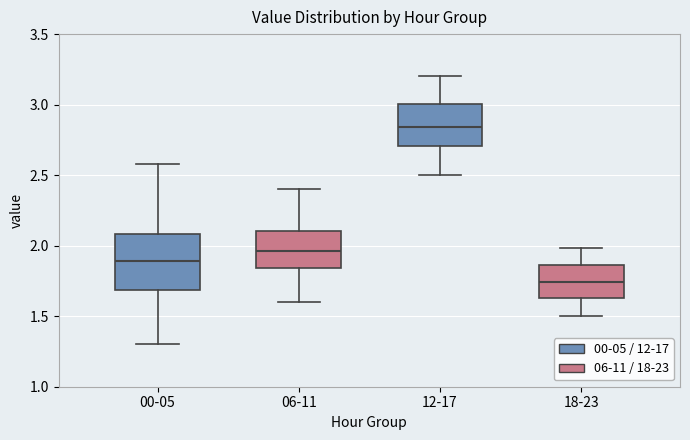

Which box has the highest median line?

12-17